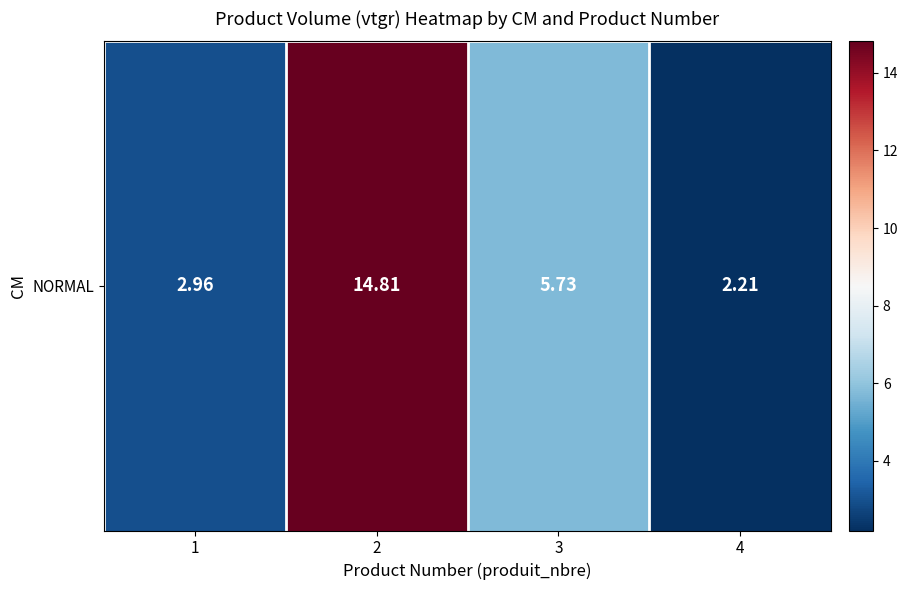

What is the approximate value at 2?

14.8